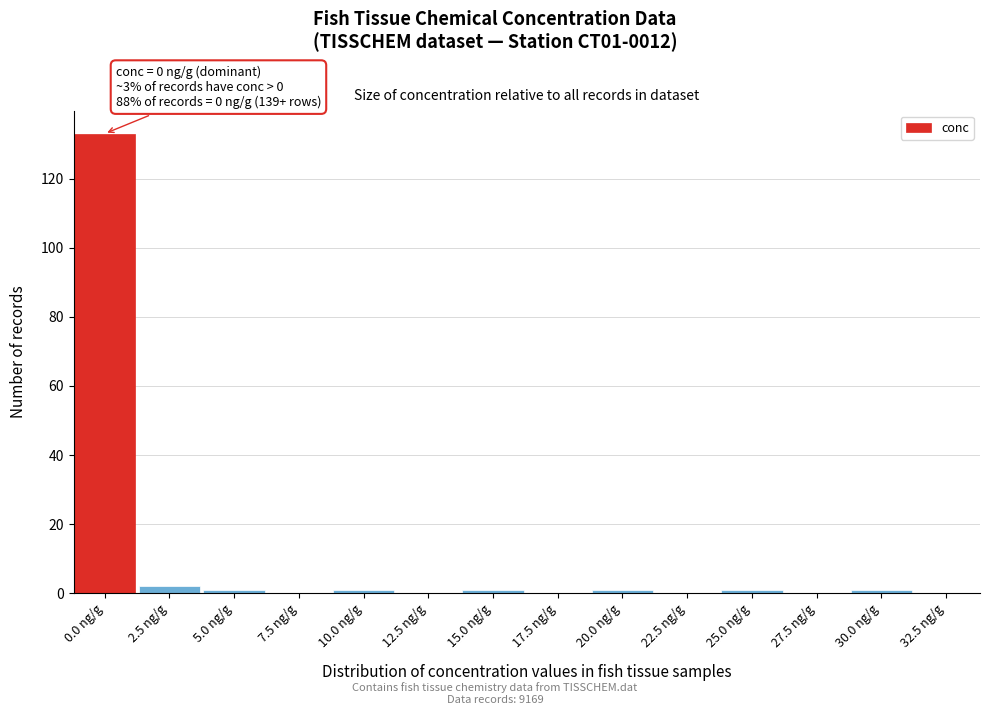

Reading left to right, extract all data points from this chart.

0.0 ng/g=133	2.5 ng/g=2	5.0 ng/g=1	7.5 ng/g=0	10.0 ng/g=1	12.5 ng/g=0	15.0 ng/g=1	17.5 ng/g=0	20.0 ng/g=1	22.5 ng/g=0	25.0 ng/g=1	27.5 ng/g=0	30.0 ng/g=1	32.5 ng/g=0